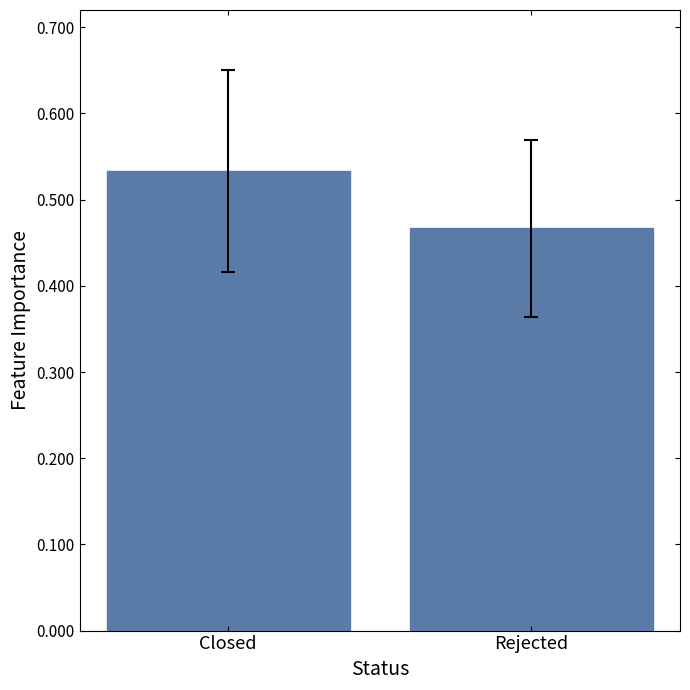

Where is the data nearest to the value 0?

Rejected